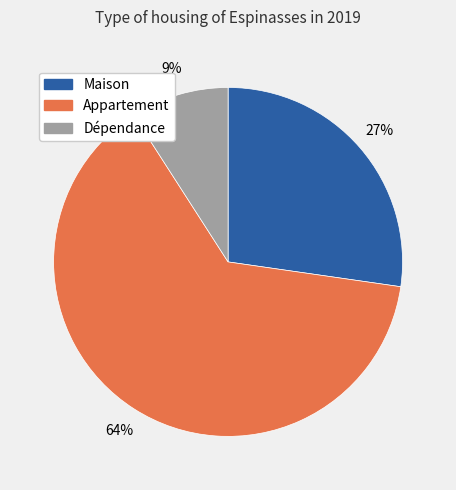

Is the sum of Dépendance and Maison greater than half?

No